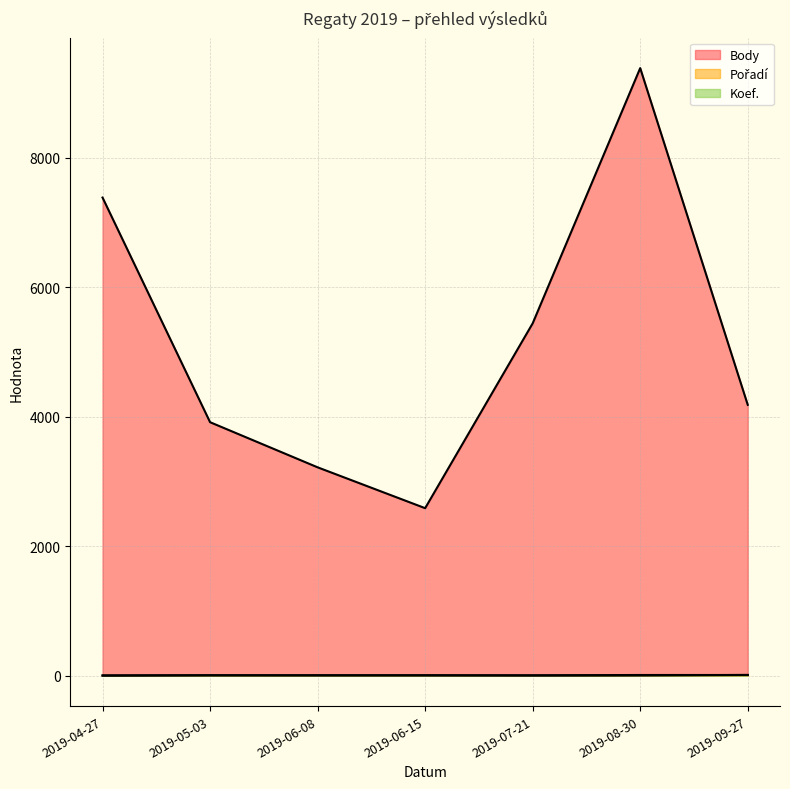

What is the difference between the maximum and minimum values in the Body series?

6798